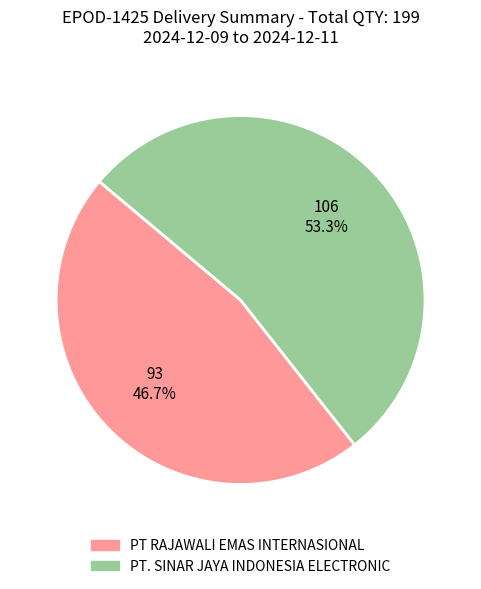

Is there a majority slice in this chart?

Yes